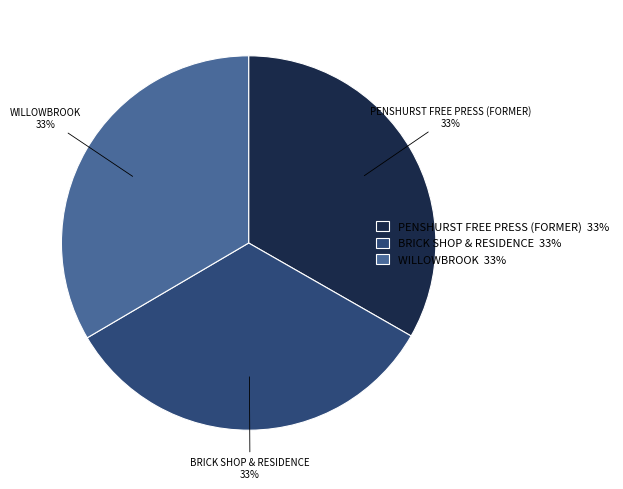

To the nearest percent, what portion does WILLOWBROOK represent?

33%